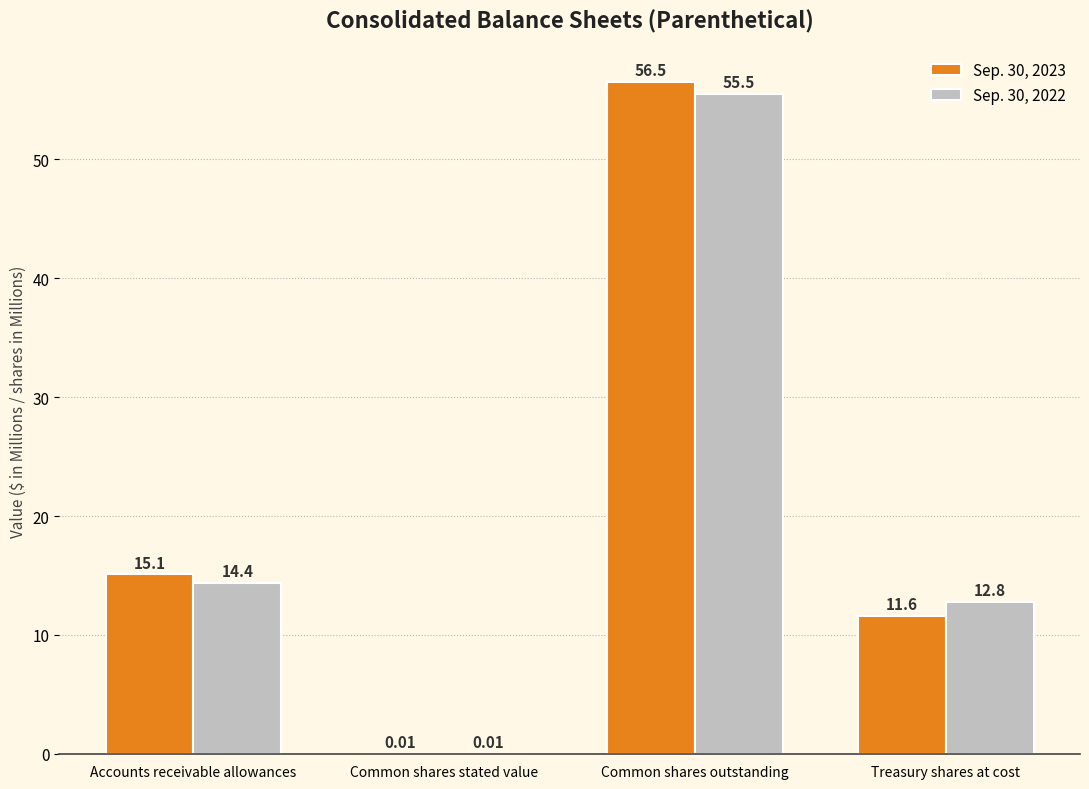

What is the sum of the Sep. 30, 2022 values at Common shares stated value and Accounts receivable allowances?

14.4